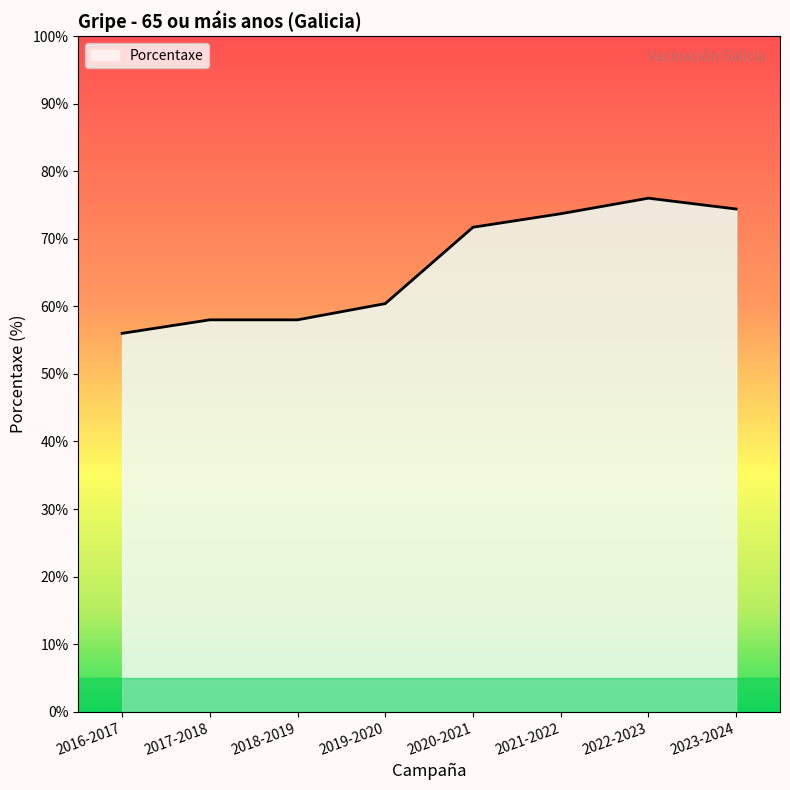

True or false: there are more than 0 points higher than both neighbors.

True